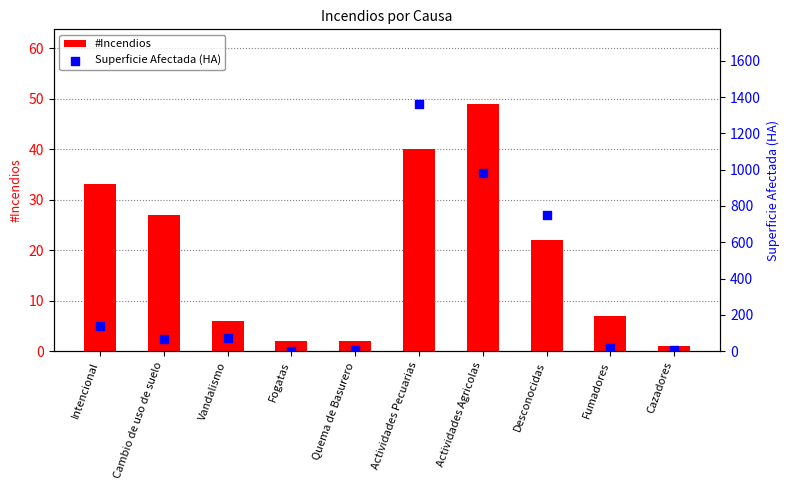

Which series reaches the minimum Y coordinate?

#Incendios